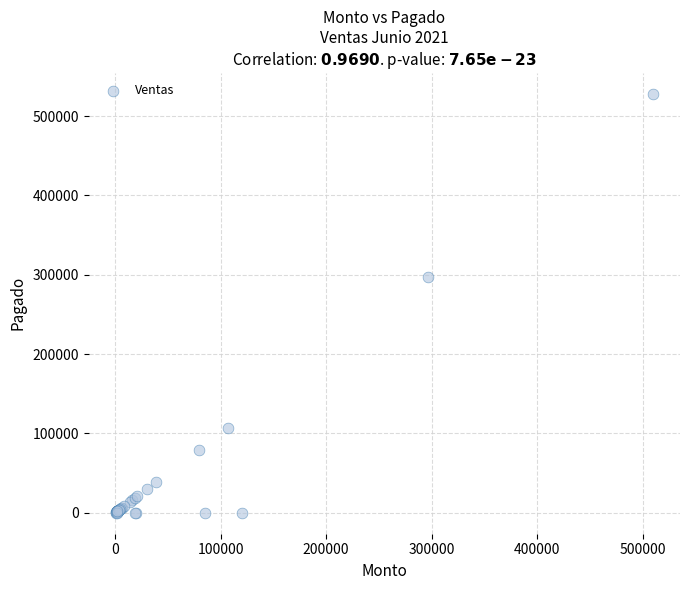

What Y value in the scatter plot is closest to 264000?

296700.0